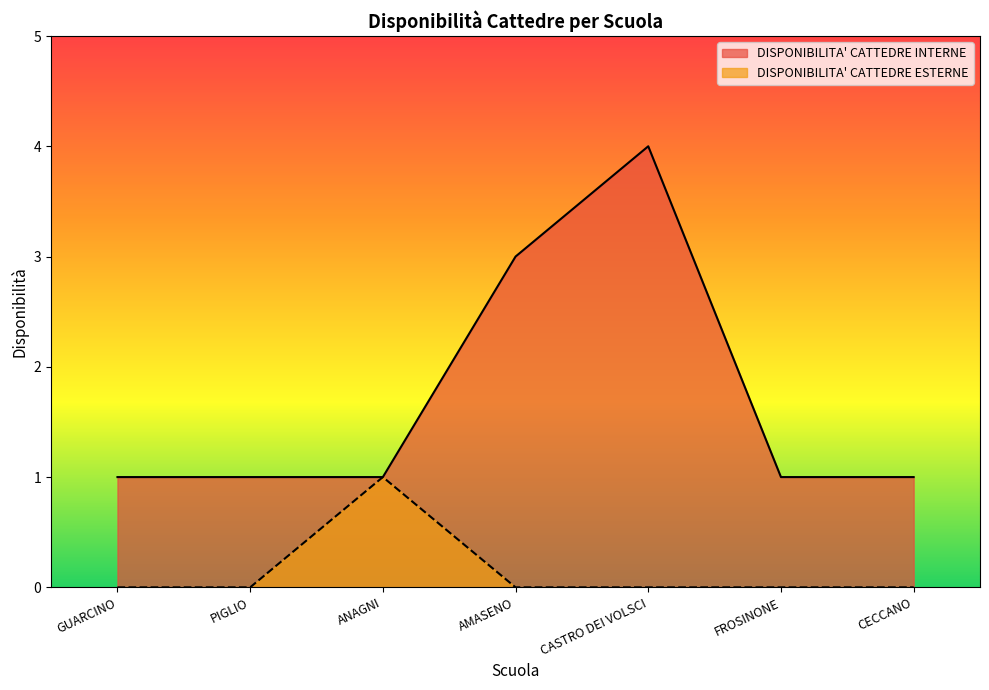

What are all the series names shown in the legend?

DISPONIBILITA' CATTEDRE INTERNE, DISPONIBILITA' CATTEDRE ESTERNE